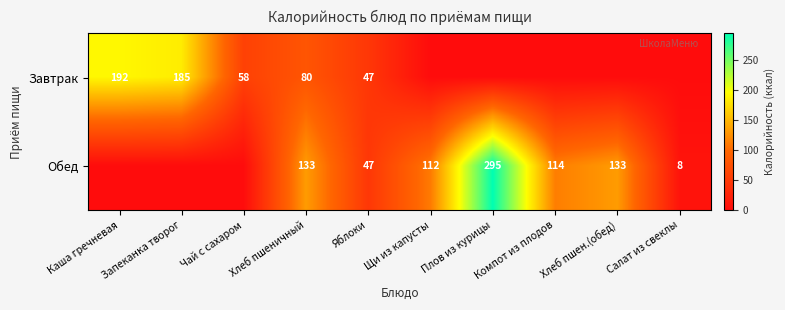

Which series changed the most between Хлеб пшеничный and Яблоки?

Обед